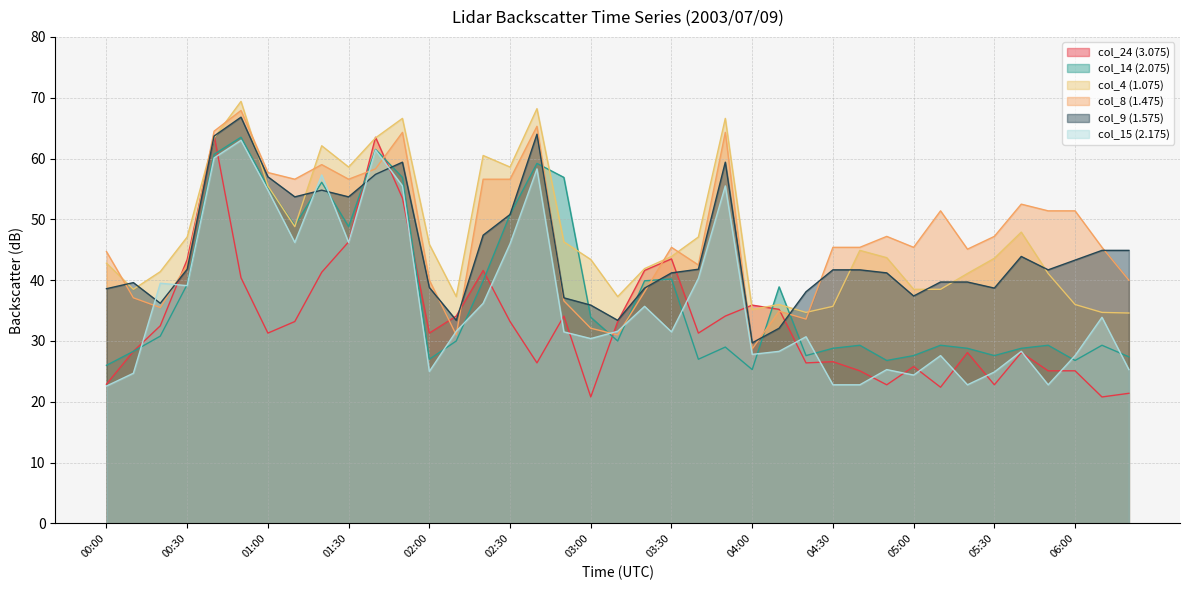

Reading right to left, list all the values displayed in this chart.

col_24 (3.075): 06:20=21.4	06:10=20.8	06:00=25.1	05:50=25.1	05:40=28.1	05:30=22.8	05:20=28.1	05:10=22.4	05:00=25.8	04:50=22.8	04:40=25.1	04:30=26.6	04:20=26.4	04:10=35.2	04:00=35.9	03:50=34.1	03:40=31.3	03:30=43.5	03:20=41.6	03:10=33.2	03:00=20.8	02:50=34.1	02:40=26.4	02:30=33.2	02:20=41.6	02:10=34.1	02:00=31.3	01:50=53.5	01:40=63.5	01:30=46.3	01:20=41.3	01:10=33.2	01:00=31.3	00:50=40.4	00:40=63.8	00:30=43.4	00:20=32.5	00:10=28.3	00:00=22.9
col_14 (2.075): 06:20=27.4	06:10=29.3	06:00=26.8	05:50=29.3	05:40=28.8	05:30=27.6	05:20=28.8	05:10=29.3	05:00=27.6	04:50=26.8	04:40=29.3	04:30=28.8	04:20=27.6	04:10=38.9	04:00=25.3	03:50=29.0	03:40=27.0	03:30=40.2	03:20=39.9	03:10=30.0	03:00=33.9	02:50=56.9	02:40=59.2	02:30=50.8	02:20=39.9	02:10=30.0	02:00=27.0	01:50=56.9	01:40=61.5	01:30=48.8	01:20=56.1	01:10=49.0	01:00=55.3	00:50=63.5	00:40=60.7	00:30=39.3	00:20=30.8	00:10=28.3	00:00=26.0
col_4 (1.075): 06:20=34.6	06:10=34.7	06:00=36.0	05:50=41.1	05:40=47.9	05:30=43.6	05:20=41.1	05:10=38.5	05:00=38.5	04:50=43.7	04:40=44.9	04:30=35.7	04:20=34.7	04:10=36.0	04:00=35.2	03:50=66.6	03:40=47.1	03:30=43.9	03:20=41.9	03:10=37.3	03:00=43.4	02:50=46.3	02:40=68.2	02:30=58.6	02:20=60.5	02:10=37.3	02:00=45.9	01:50=66.6	01:40=63.4	01:30=58.6	01:20=62.1	01:10=48.8	01:00=55.5	00:50=69.4	00:40=63.4	00:30=47.1	00:20=41.4	00:10=38.5	00:00=42.8
col_8 (1.475): 06:20=40.0	06:10=45.4	06:00=51.4	05:50=51.4	05:40=52.5	05:30=47.2	05:20=45.1	05:10=51.4	05:00=45.4	04:50=47.2	04:40=45.4	04:30=45.4	04:20=33.6	04:10=34.9	04:00=28.7	03:50=64.3	03:40=42.5	03:30=45.4	03:20=38.1	03:10=31.0	03:00=32.1	02:50=36.6	02:40=65.3	02:30=56.6	02:20=56.6	02:10=31.0	02:00=40.0	01:50=64.3	01:40=58.3	01:30=56.6	01:20=59.0	01:10=56.6	01:00=57.7	00:50=67.9	00:40=64.5	00:30=42.5	00:20=35.5	00:10=37.1	00:00=44.7
col_9 (1.575): 06:20=44.9	06:10=44.9	06:00=43.3	05:50=41.7	05:40=43.9	05:30=38.7	05:20=39.7	05:10=39.7	05:00=37.4	04:50=41.2	04:40=41.7	04:30=41.7	04:20=38.1	04:10=32.1	04:00=29.7	03:50=59.4	03:40=41.8	03:30=41.2	03:20=38.7	03:10=33.4	03:00=35.9	02:50=37.1	02:40=64.0	02:30=50.8	02:20=47.4	02:10=33.4	02:00=38.8	01:50=59.4	01:40=57.4	01:30=53.7	01:20=54.8	01:10=53.7	01:00=57.0	00:50=66.8	00:40=63.7	00:30=41.8	00:20=36.2	00:10=39.6	00:00=38.6
col_15 (2.175): 06:20=25.3	06:10=33.9	06:00=27.6	05:50=22.8	05:40=28.3	05:30=24.9	05:20=22.8	05:10=27.6	05:00=24.4	04:50=25.3	04:40=22.8	04:30=22.8	04:20=30.7	04:10=28.3	04:00=27.8	03:50=55.5	03:40=40.3	03:30=31.5	03:20=35.7	03:10=31.6	03:00=30.4	02:50=31.5	02:40=58.3	02:30=46.0	02:20=36.2	02:10=31.6	02:00=25.0	01:50=55.5	01:40=61.4	01:30=46.2	01:20=57.3	01:10=46.2	01:00=54.8	00:50=63.0	00:40=60.1	00:30=39.1	00:20=39.5	00:10=24.7	00:00=22.6